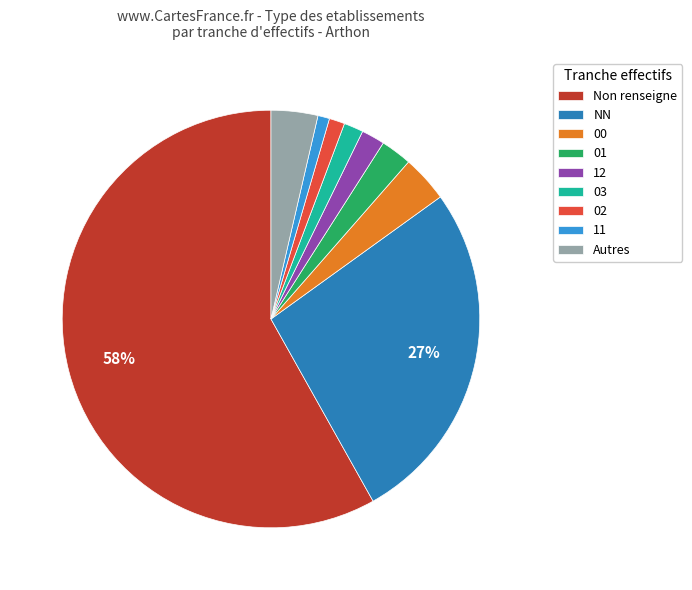

Does any single category account for the majority?

Yes